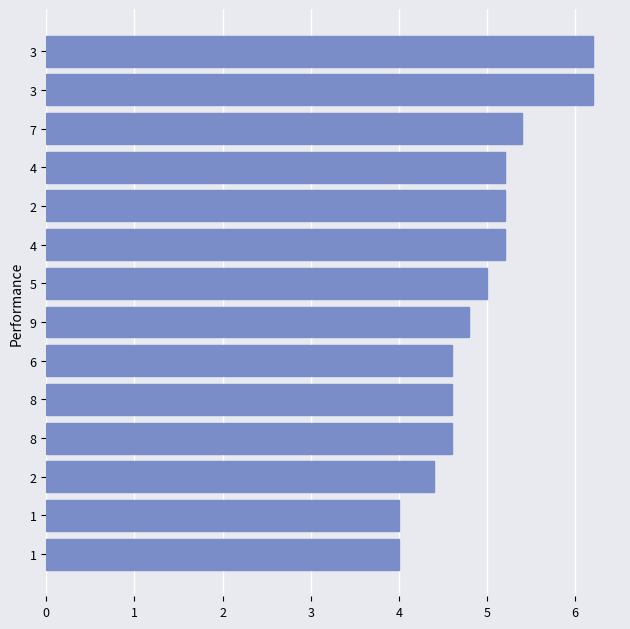

Are the bars horizontal?

Yes